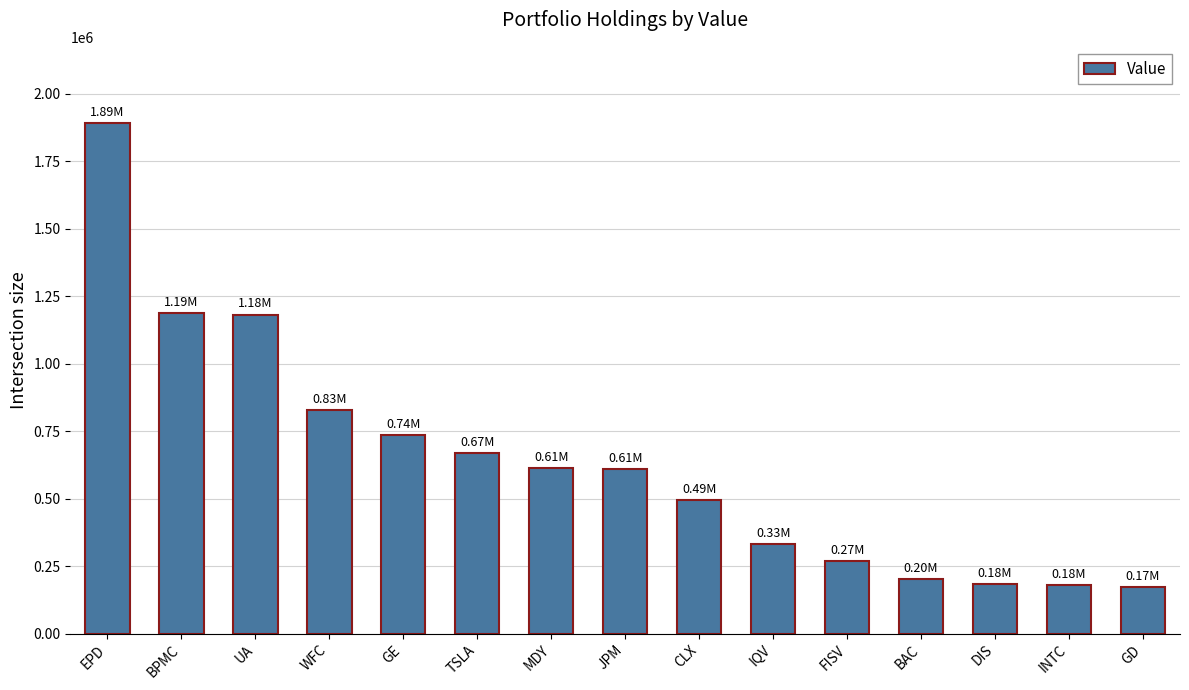

Which category has the highest value across all series?

EPD